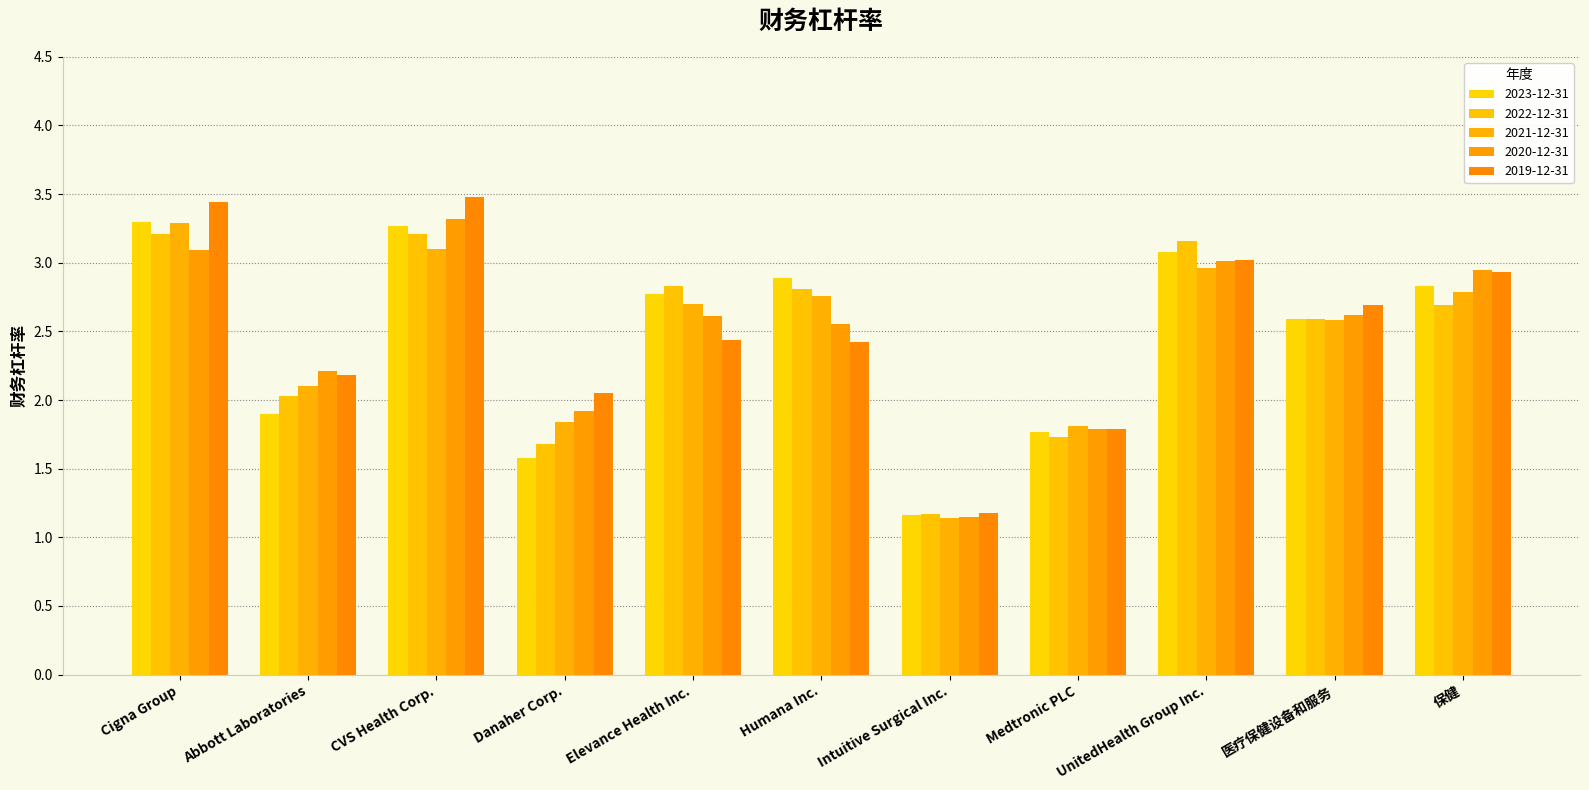

What position from the right is CVS Health Corp.?

9